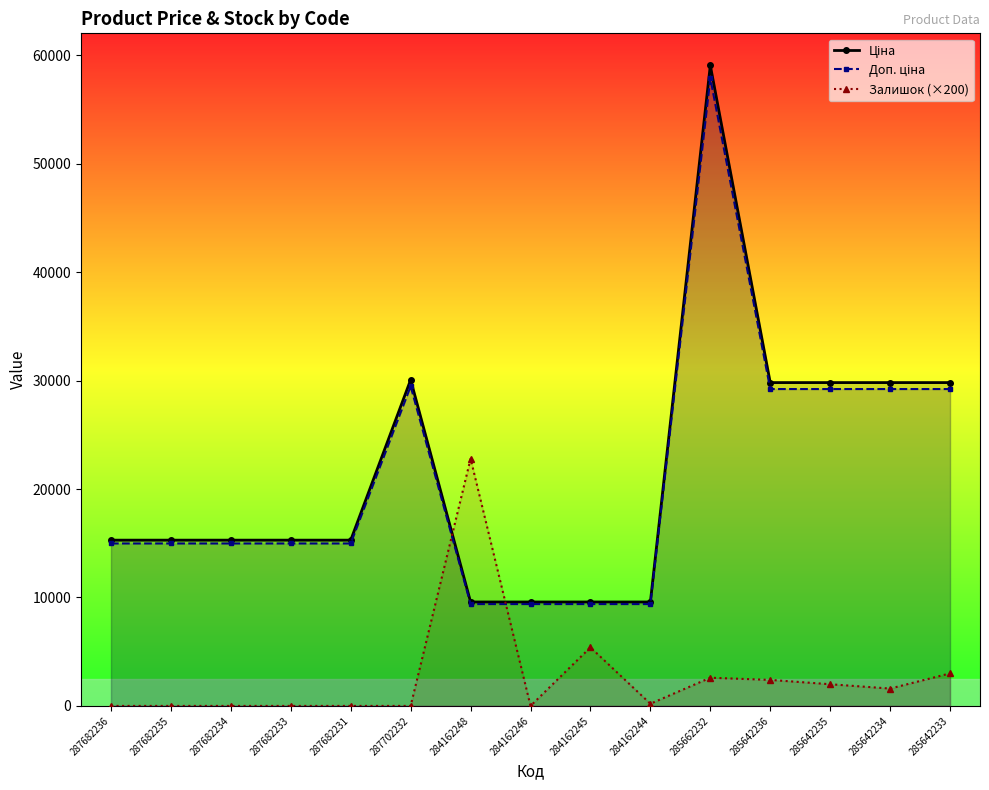

Rank the series by their maximum value, from highest to lowest.

Ціна, Доп. ціна, Залишок (×200)